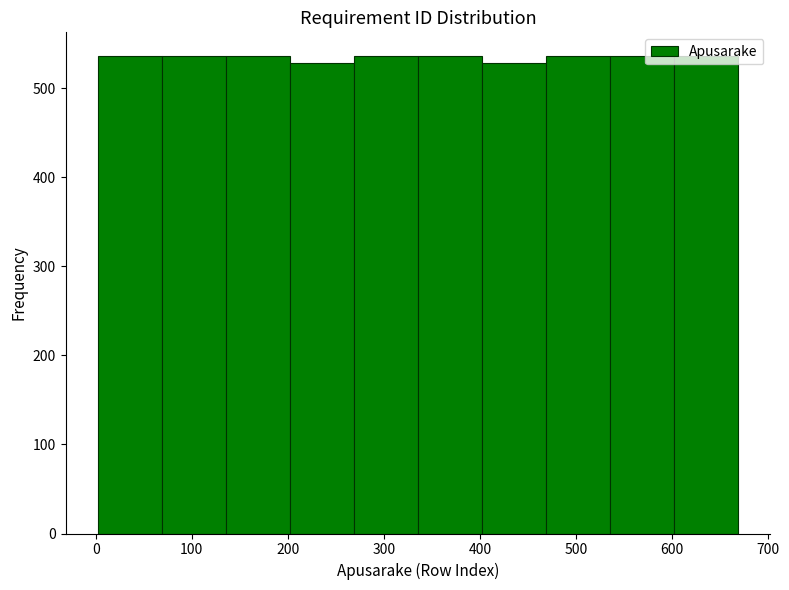

What is the height of the bar covering 400 to 470 on the x-axis? Neither the bar edges nor the heights are printed on the chart, so give them approximately, as read against the axes.

530